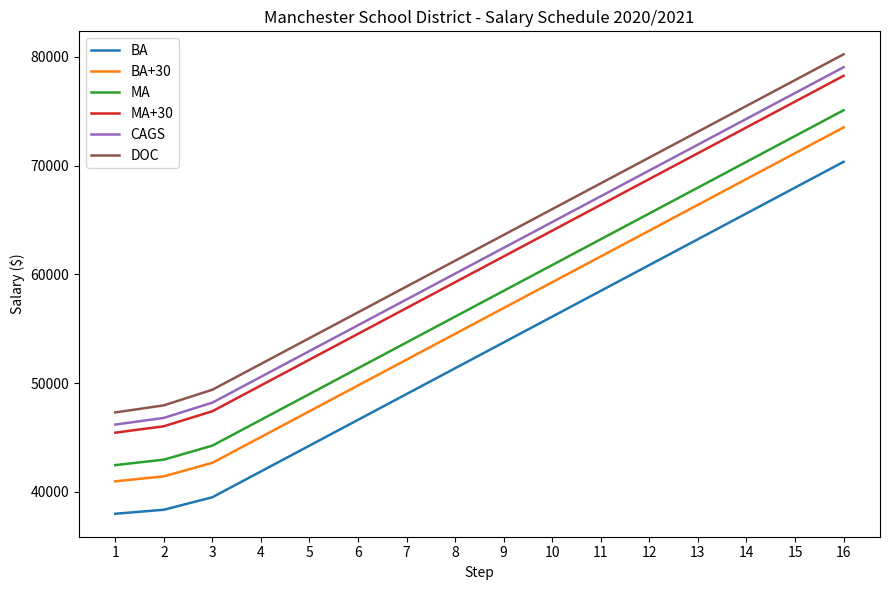

What is the difference between the DOC values at 12 and 15?

7113.3